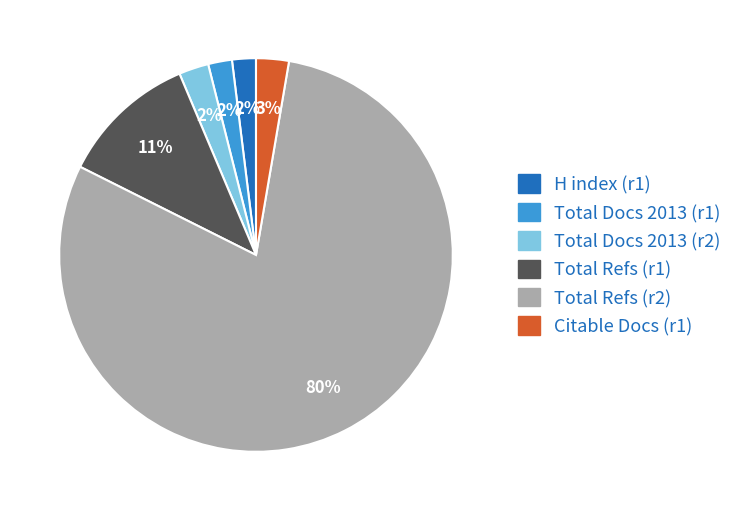

Is there a majority slice in this chart?

Yes